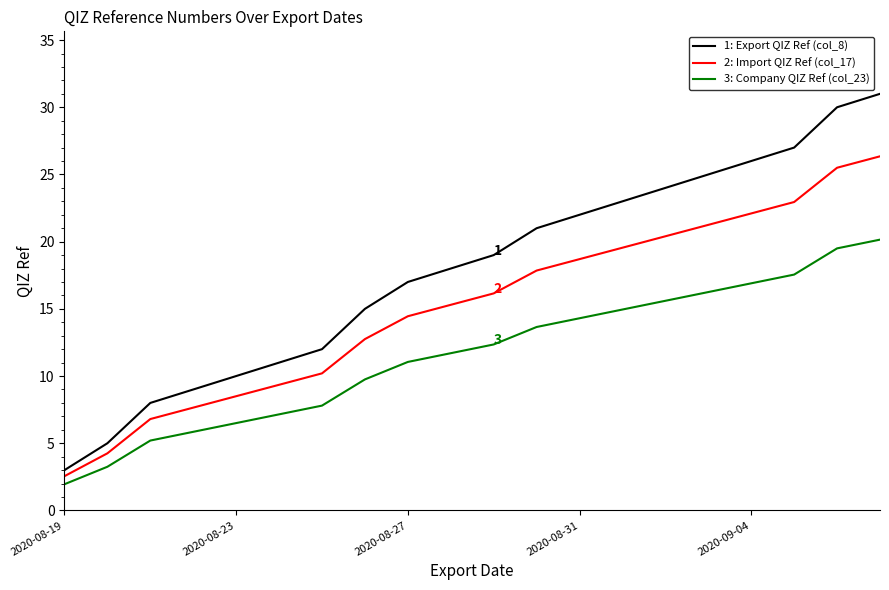

What are all the series names shown in the legend?

1: Export QIZ Ref (col_8), 2: Import QIZ Ref (col_17), 3: Company QIZ Ref (col_23)